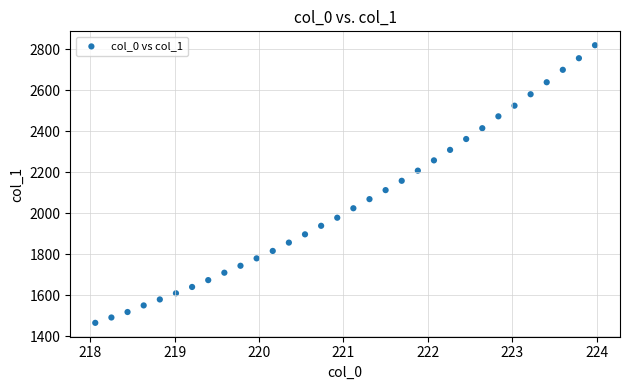

What is the range of Y values (max minus min)?

1356.3